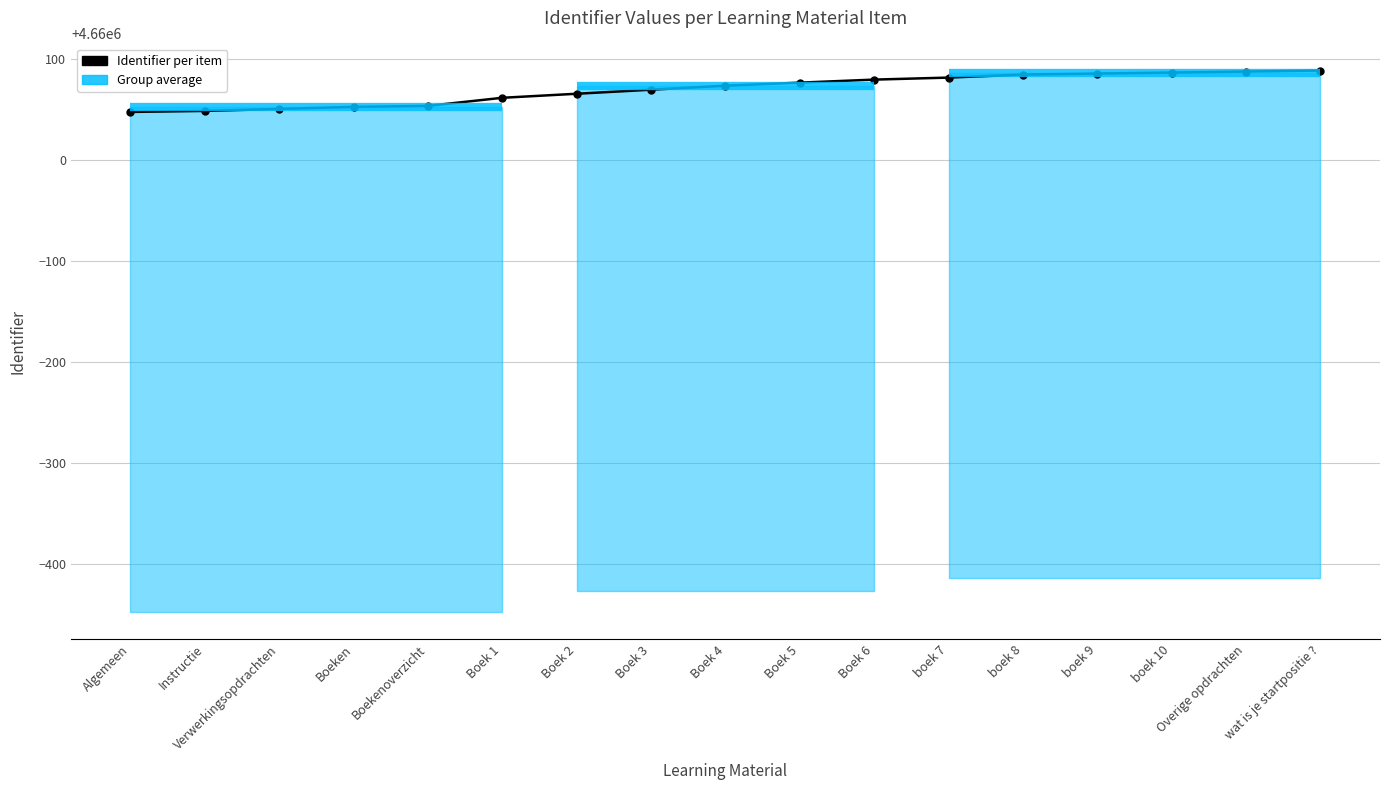

What is the average value?

4660071